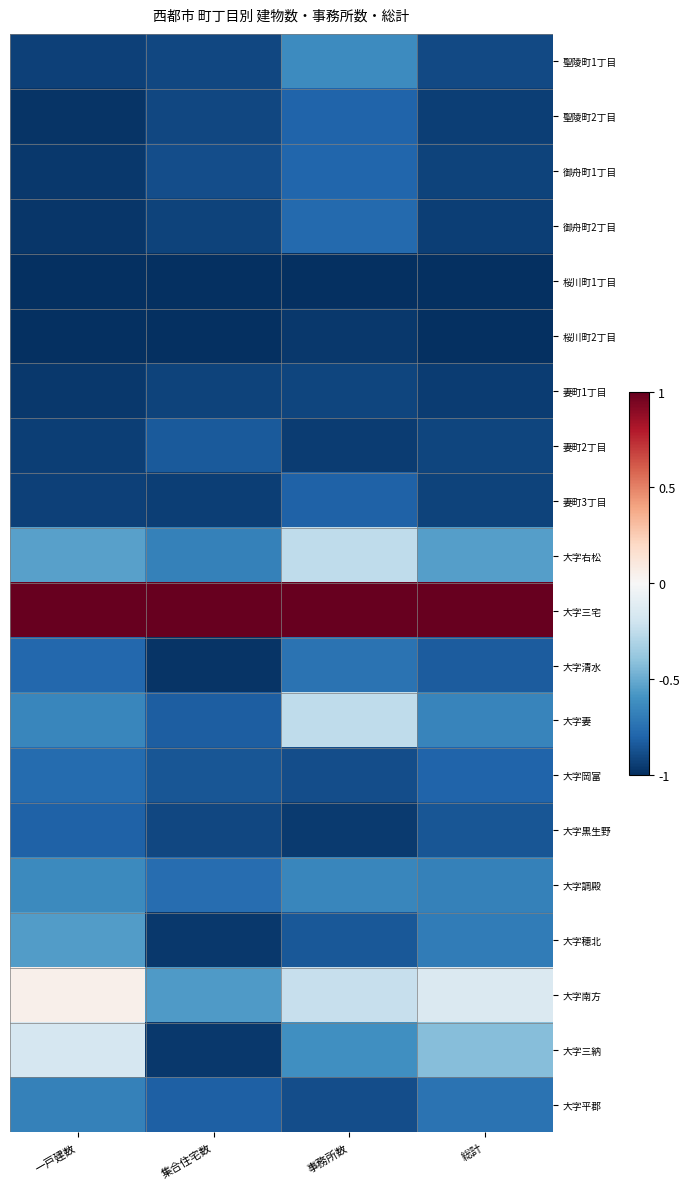

Reading left to right, what are all the values shown in this chart?

聖陵町1丁目: 一戸建数=-0.9	集合住宅数=-0.9	事務所数=-0.6	総計=-0.9
聖陵町2丁目: 一戸建数=-1.0	集合住宅数=-0.9	事務所数=-0.8	総計=-0.9
御舟町1丁目: 一戸建数=-1.0	集合住宅数=-0.9	事務所数=-0.8	総計=-0.9
御舟町2丁目: 一戸建数=-1.0	集合住宅数=-0.9	事務所数=-0.8	総計=-0.9
桜川町1丁目: 一戸建数=-1.0	集合住宅数=-1.0	事務所数=-1.0	総計=-1.0
桜川町2丁目: 一戸建数=-1.0	集合住宅数=-1.0	事務所数=-1.0	総計=-1.0
妻町1丁目: 一戸建数=-1.0	集合住宅数=-0.9	事務所数=-0.9	総計=-0.9
妻町2丁目: 一戸建数=-0.9	集合住宅数=-0.8	事務所数=-1.0	総計=-0.9
妻町3丁目: 一戸建数=-0.9	集合住宅数=-0.9	事務所数=-0.8	総計=-0.9
大字右松: 一戸建数=-0.5	集合住宅数=-0.7	事務所数=-0.3	総計=-0.6
大字三宅: 一戸建数=1.0	集合住宅数=1.0	事務所数=1.0	総計=1.0
大字清水: 一戸建数=-0.8	集合住宅数=-1.0	事務所数=-0.7	総計=-0.8
大字妻: 一戸建数=-0.6	集合住宅数=-0.8	事務所数=-0.3	総計=-0.7
大字岡富: 一戸建数=-0.8	集合住宅数=-0.9	事務所数=-0.9	総計=-0.8
大字黒生野: 一戸建数=-0.8	集合住宅数=-0.9	事務所数=-1.0	総計=-0.9
大字調殿: 一戸建数=-0.6	集合住宅数=-0.8	事務所数=-0.7	総計=-0.7
大字穂北: 一戸建数=-0.6	集合住宅数=-1.0	事務所数=-0.8	総計=-0.7
大字南方: 一戸建数=0.0	集合住宅数=-0.6	事務所数=-0.2	総計=-0.1
大字三納: 一戸建数=-0.2	集合住宅数=-1.0	事務所数=-0.6	総計=-0.4
大字平郡: 一戸建数=-0.7	集合住宅数=-0.8	事務所数=-0.9	総計=-0.7